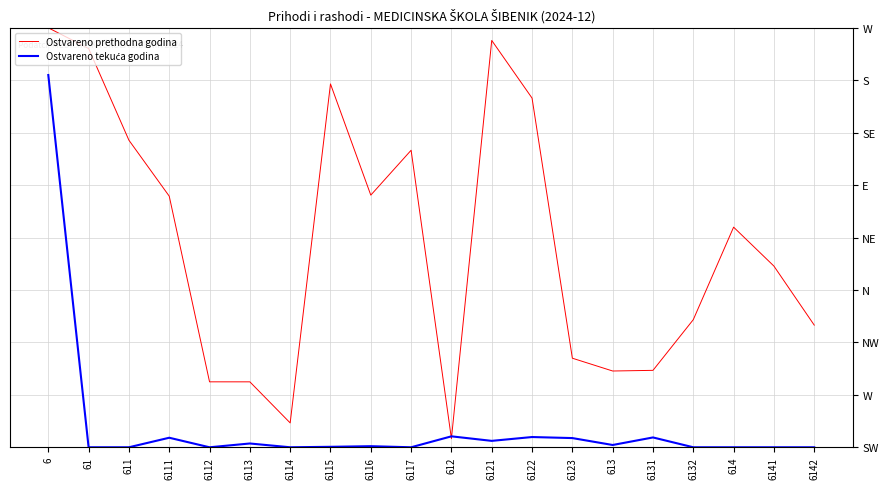

Does the chart have visible grid lines?

Yes